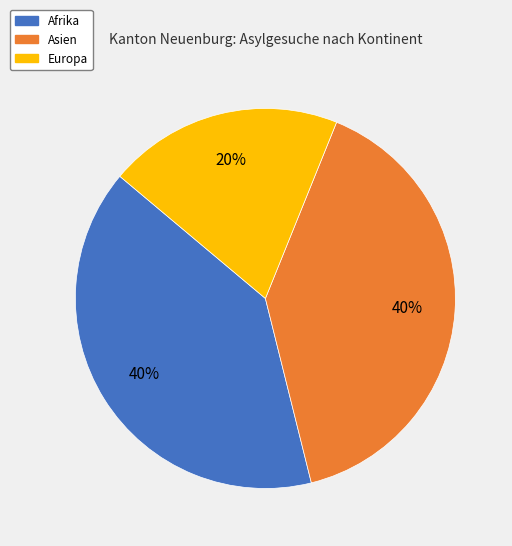

Is there any slice that represents more than half of the pie?

No